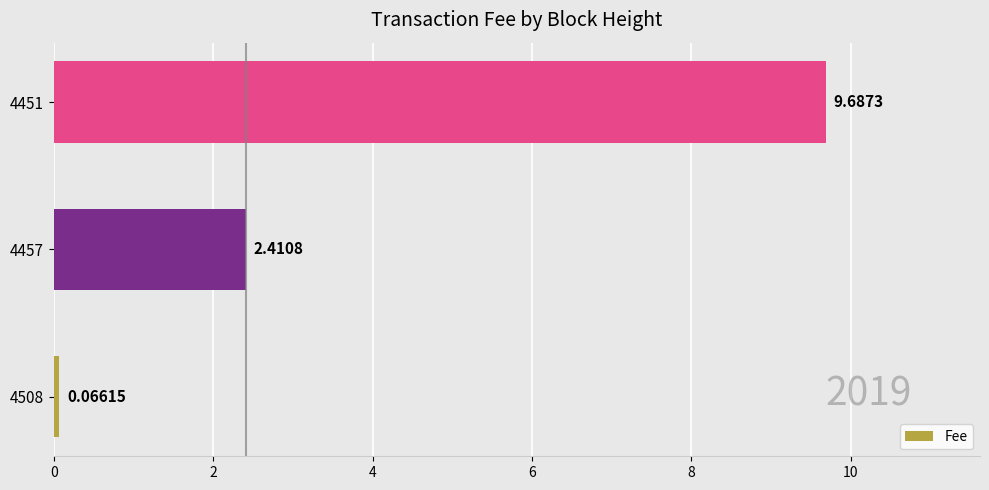

How many values exceed 2?

2